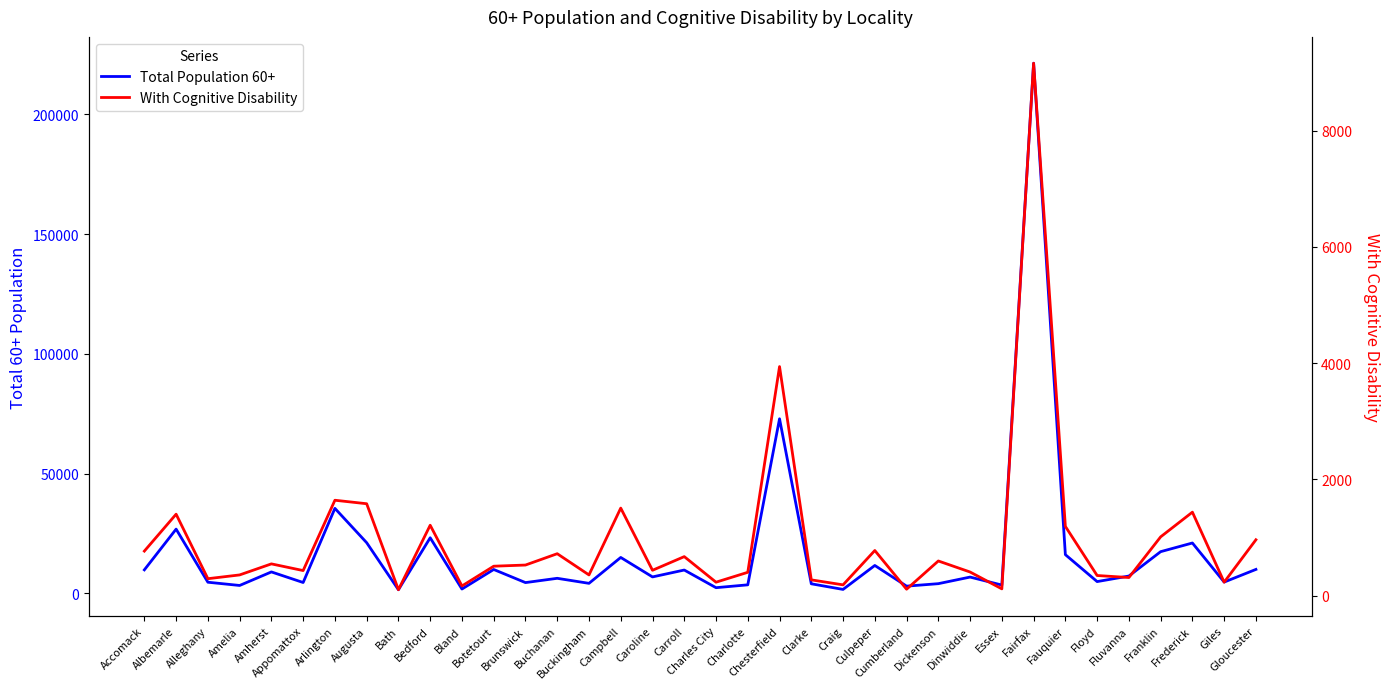

Is this an area chart (filled region under the line)?

No